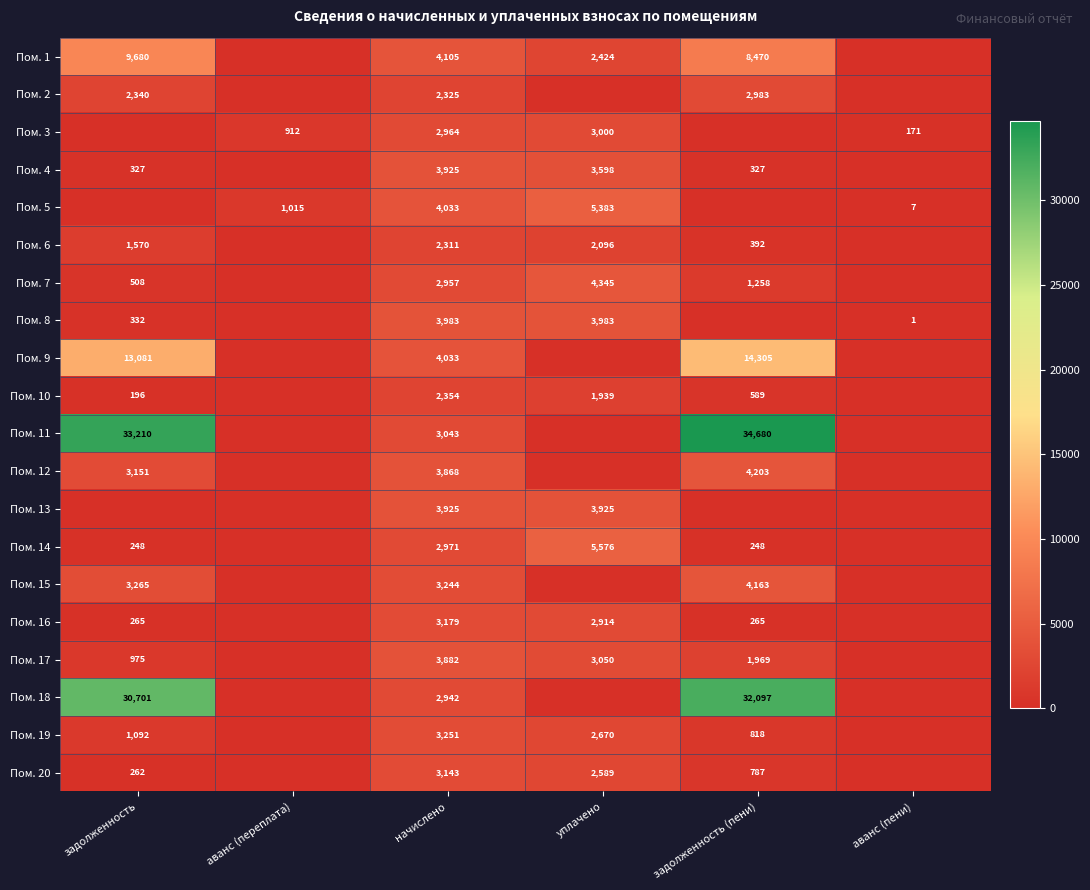

What is the difference between the Пом. 7 values at начислено and задолженность (пени)?

1699